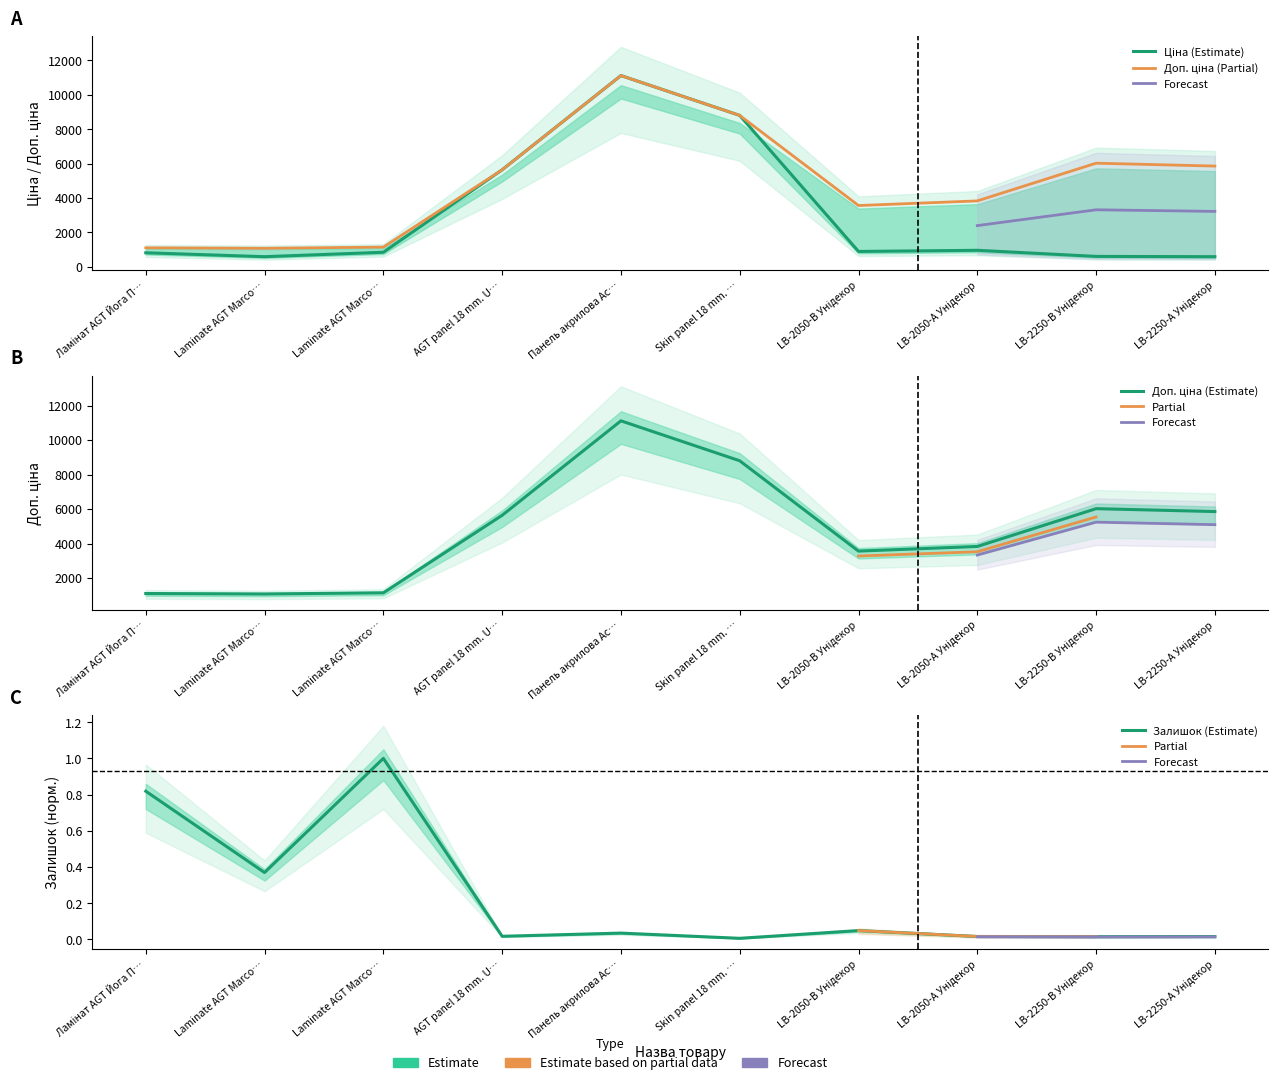

List the series in order of their peak value, lowest first.

Залишок, Ціна, Доп. ціна